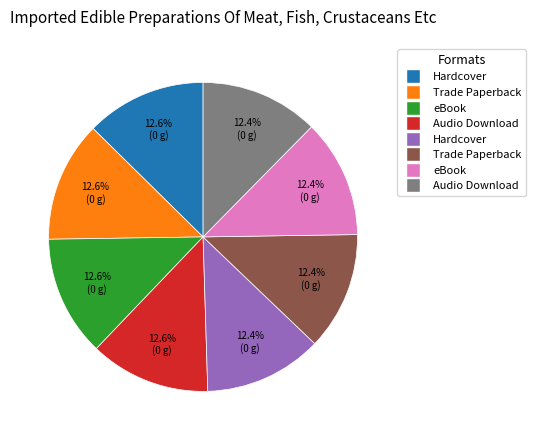

Is there a majority slice in this chart?

No